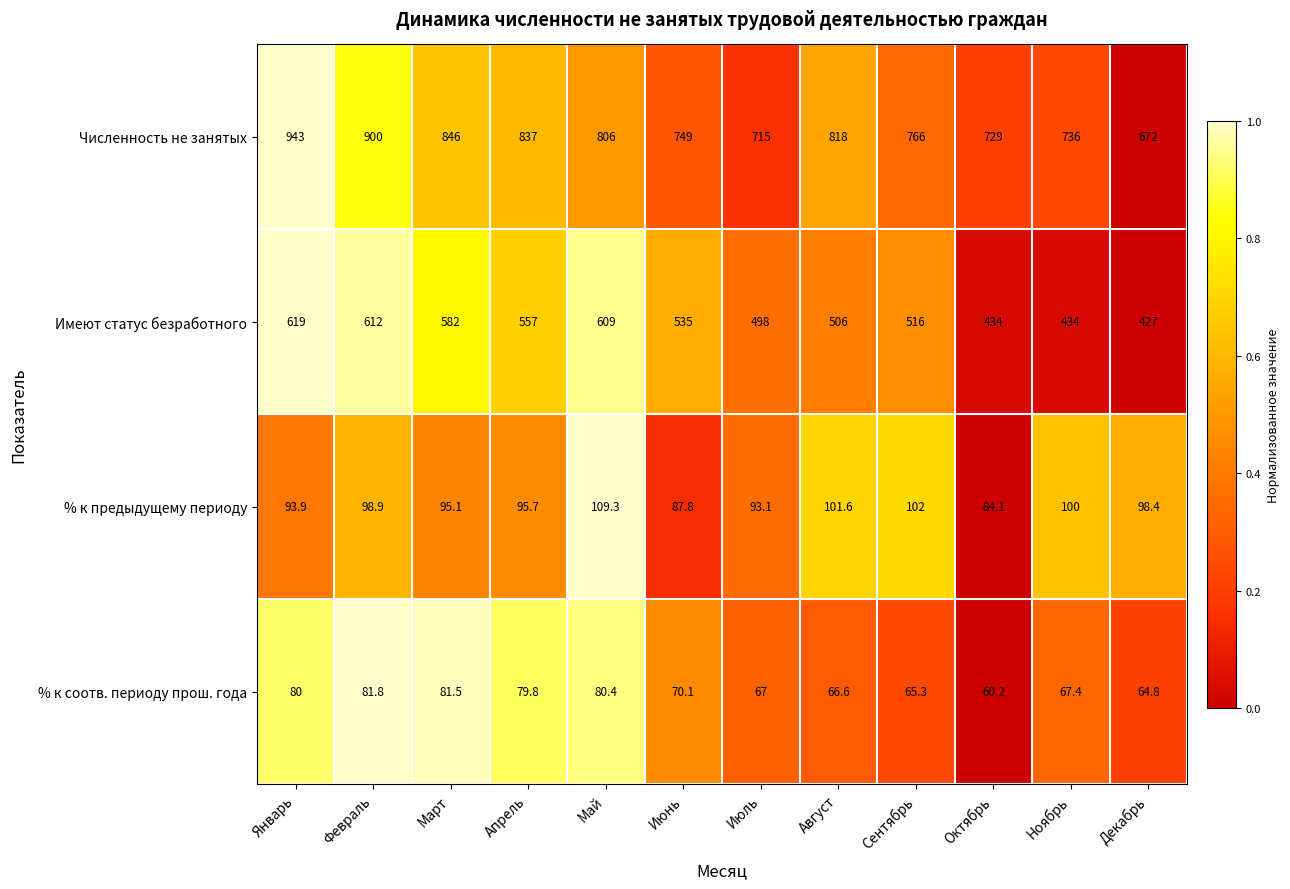

Where is % к предыдущему периоду nearest to the value 96?

Апрель